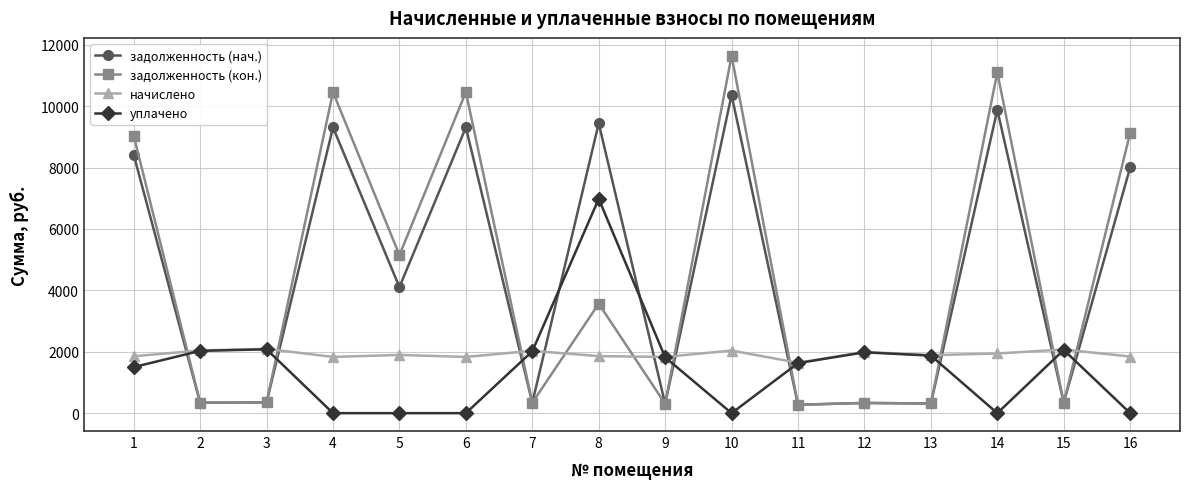

Between which two adjacent categories do задолженность (нач.) and уплачено first intersect?

1 and 2